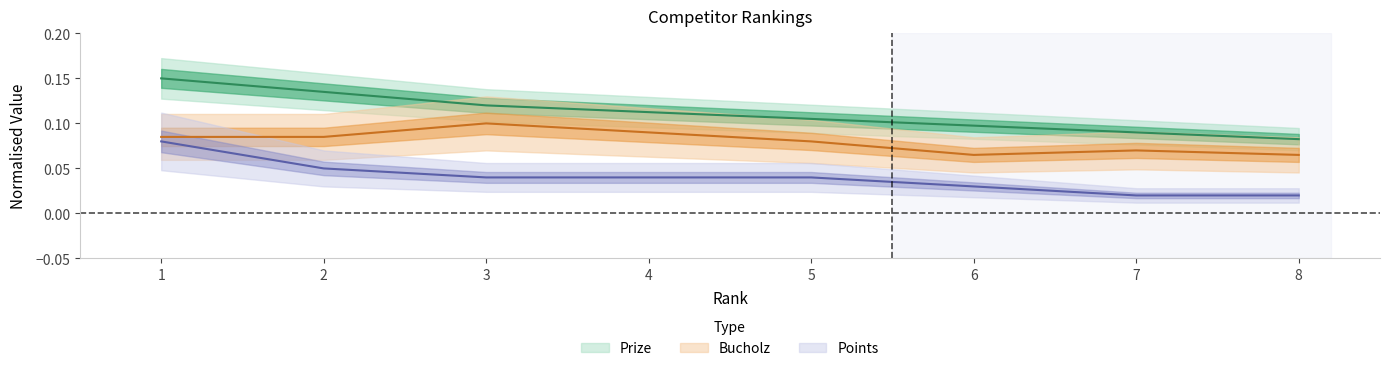

List the series in order of their overall mean, highest first.

Prize, Bucholz, Points